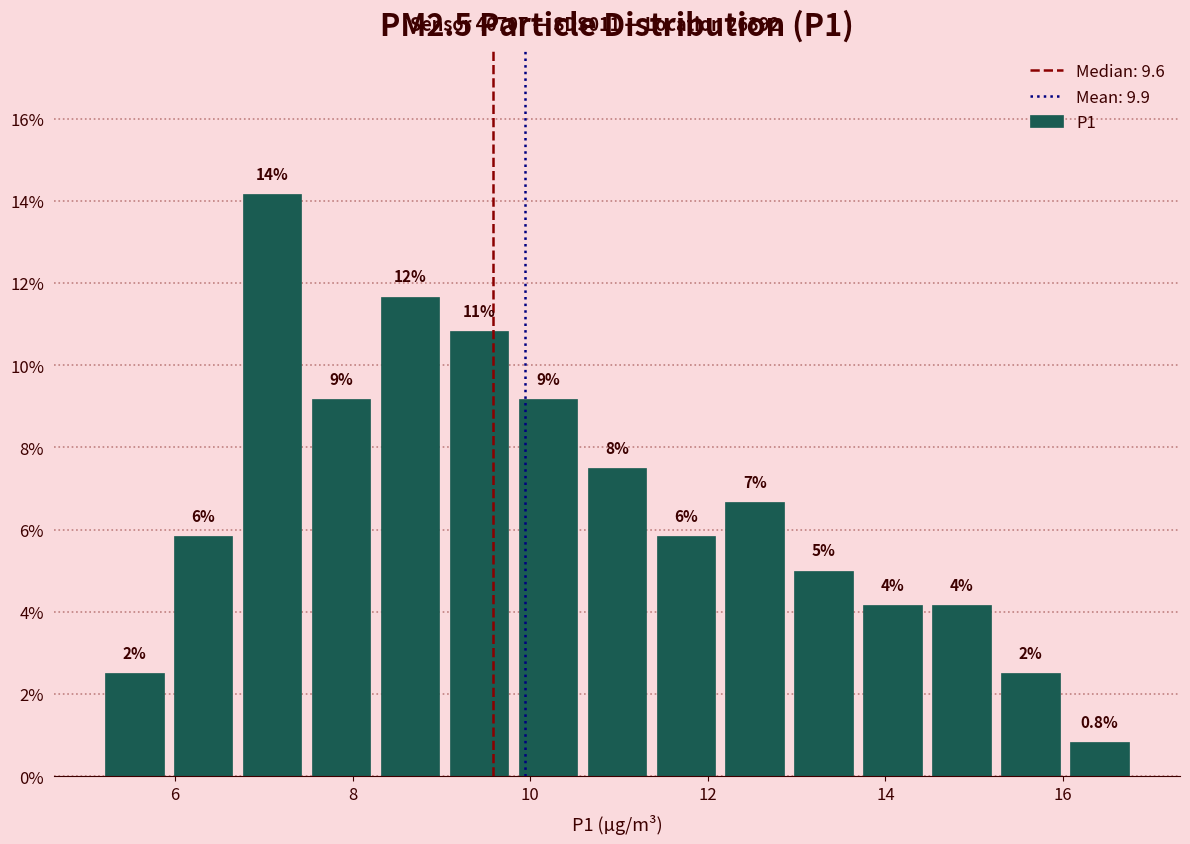

Around what value on the x-axis is the tallest bar? Give the approximate position of its centre, as read against the axis.

7.0